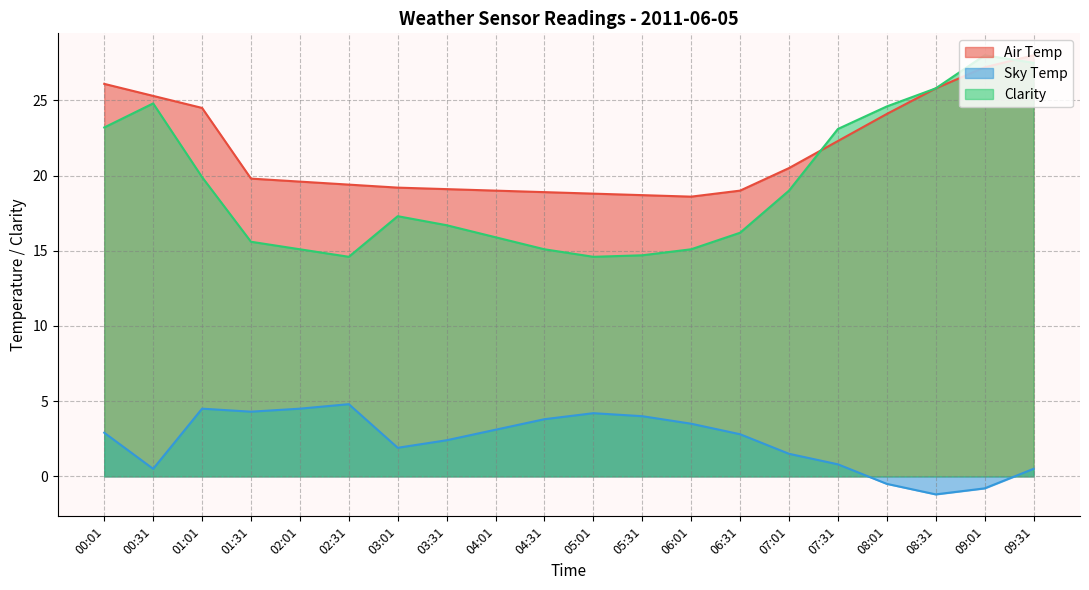

The value of Sky Temp at 09:31 is 0.7. True or false?

False